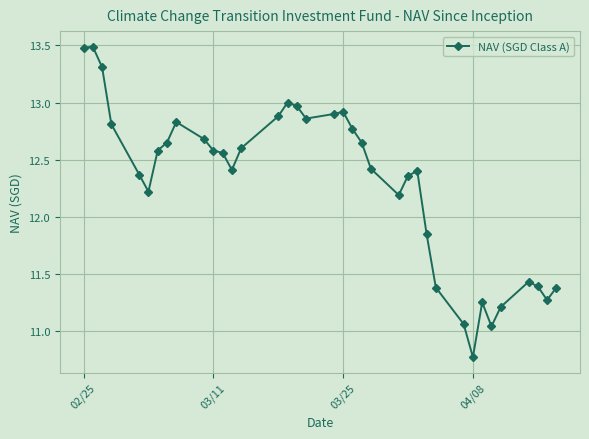

What is the greatest value displayed?

13.5